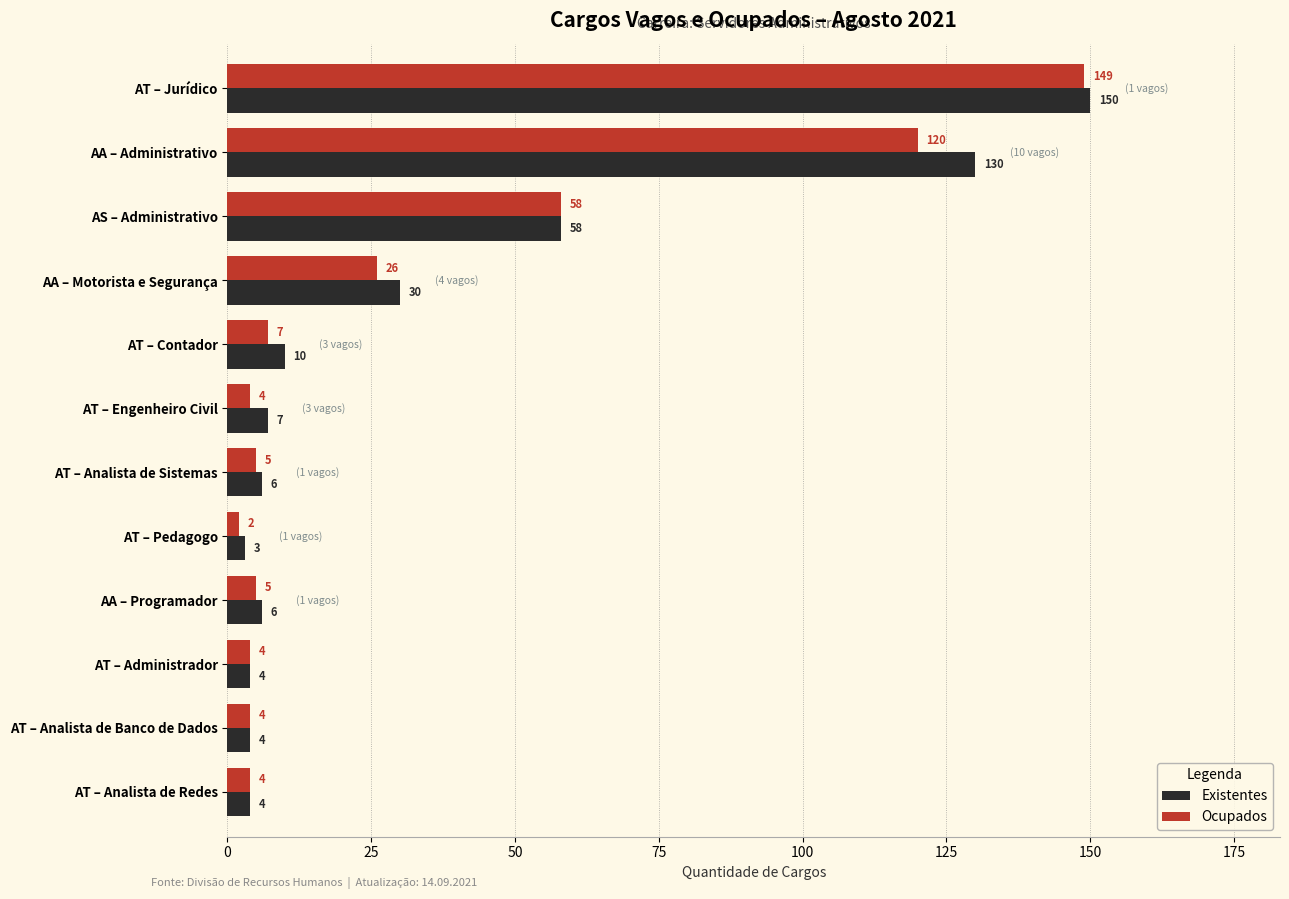

What is the average value of the Existentes series?

34